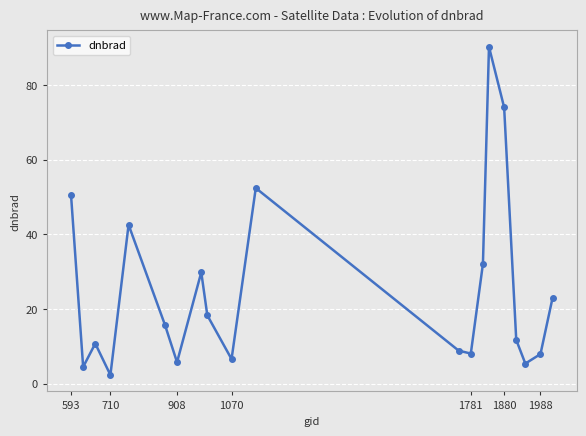

What is the maximum value shown in the chart?

90.2